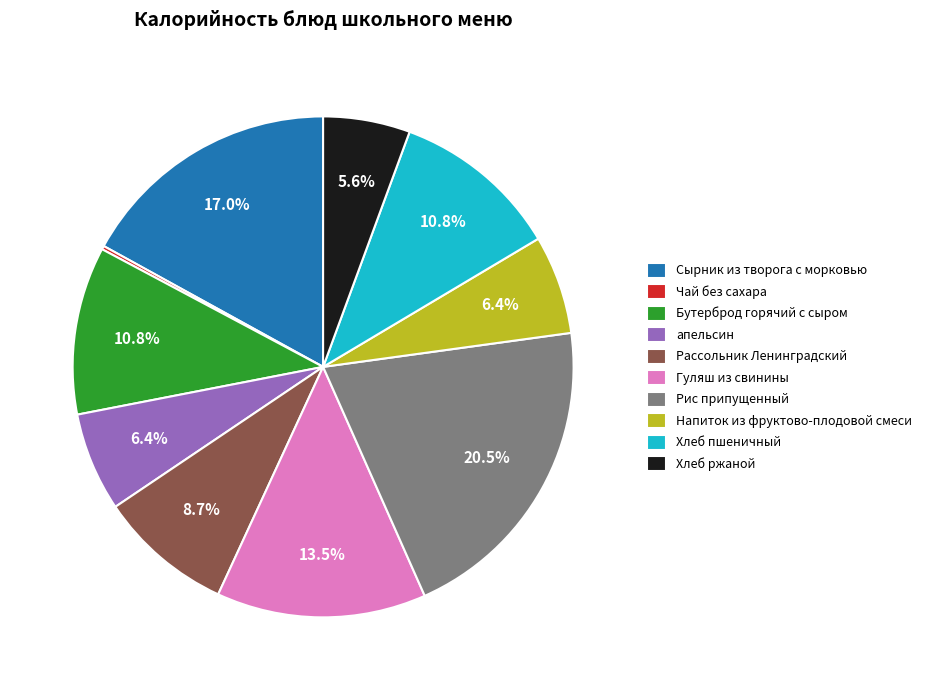

Between Сырник из творога с морковью and Напиток из фруктово-плодовой смеси, which is larger?

Сырник из творога с морковью